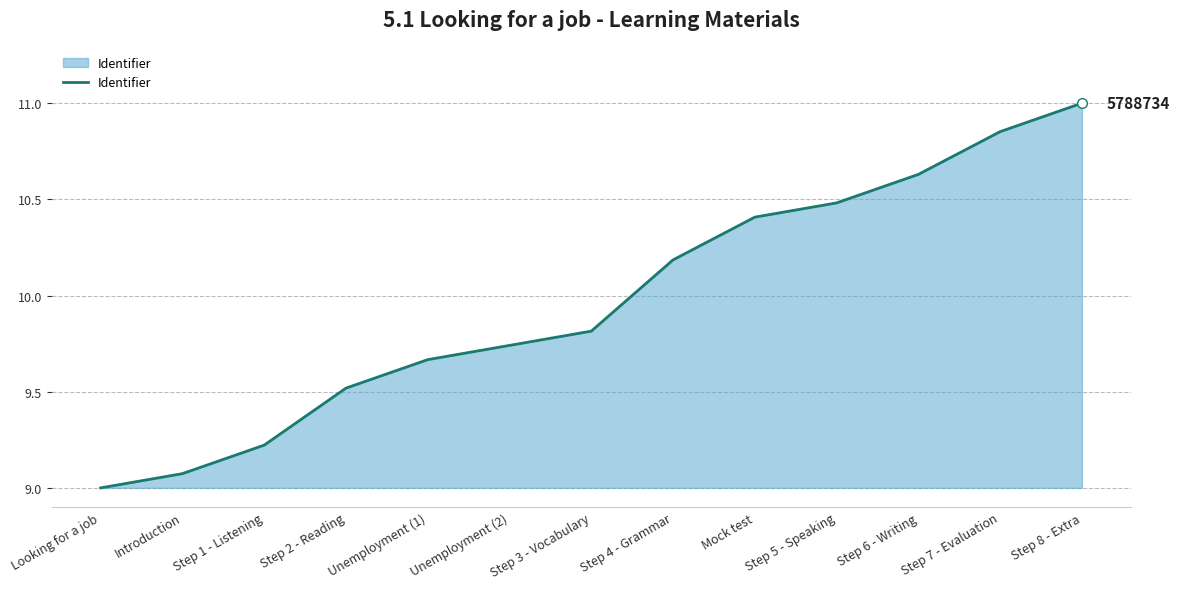

True or false: the data has more than 0 interior local peaks.

False